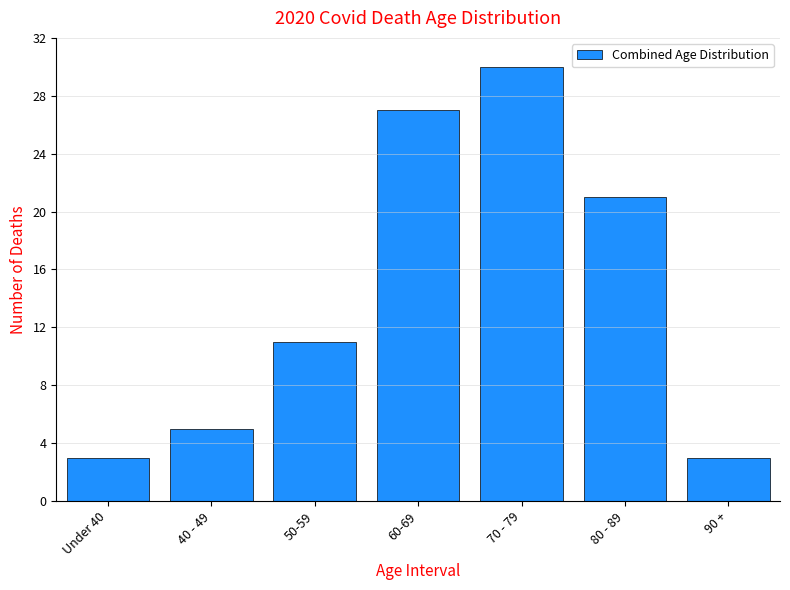

Reading left to right, extract all data points from this chart.

Under 40=3	40 - 49=5	50-59=11	60-69=27	70 - 79=30	80 - 89=21	90 +=3